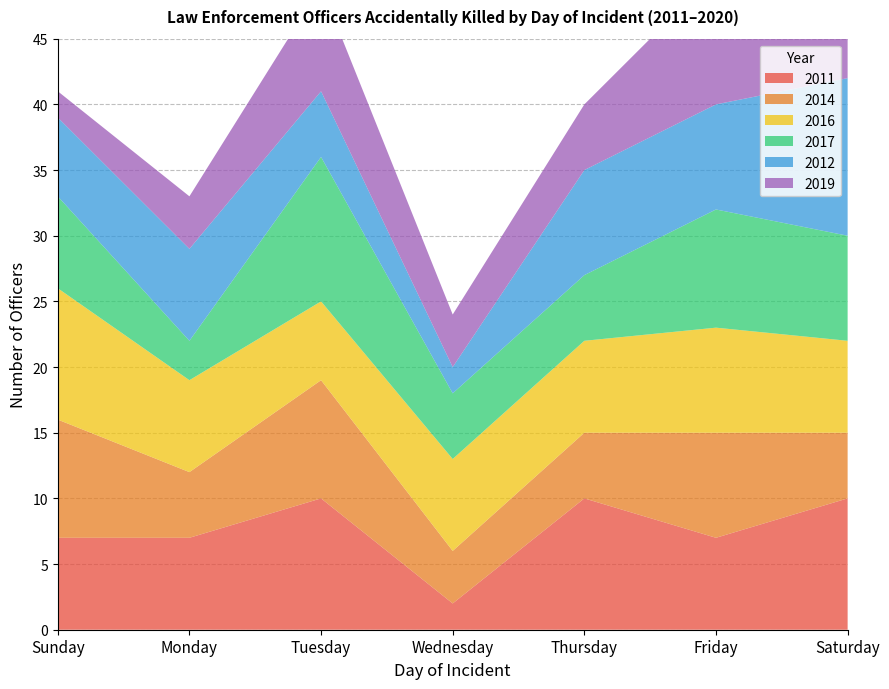

Reading left to right, list all the values displayed in this chart.

2011: 7	7	10	2	10	7	10
2014: 9	5	9	4	5	8	5
2016: 10	7	6	7	7	8	7
2017: 7	3	11	5	5	9	8
2012: 6	7	5	2	8	8	12
2019: 2	4	8	4	5	10	8